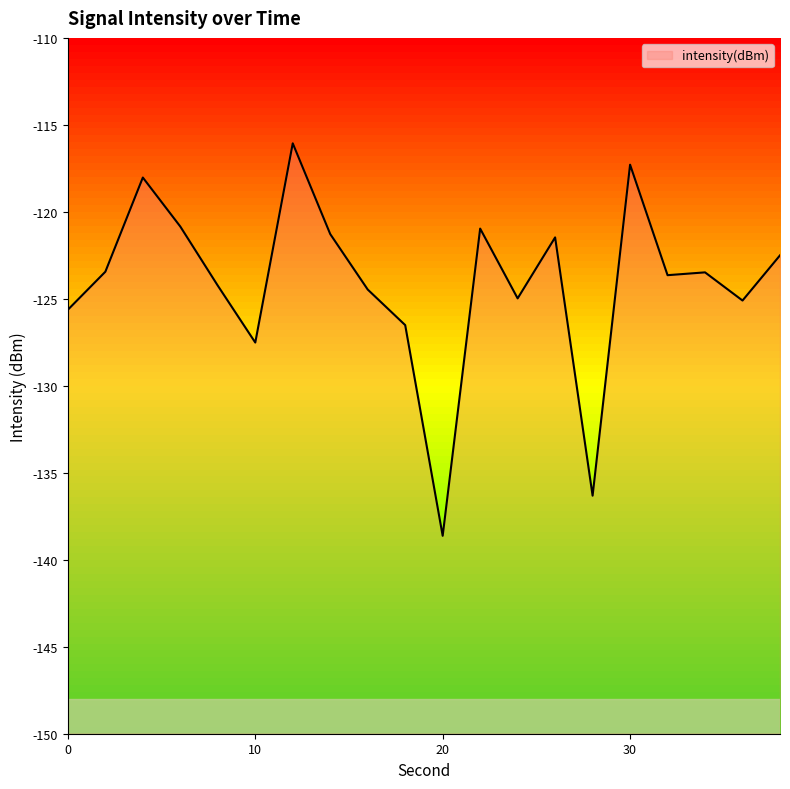

What is the change in value from 26 to 32?

-2.2